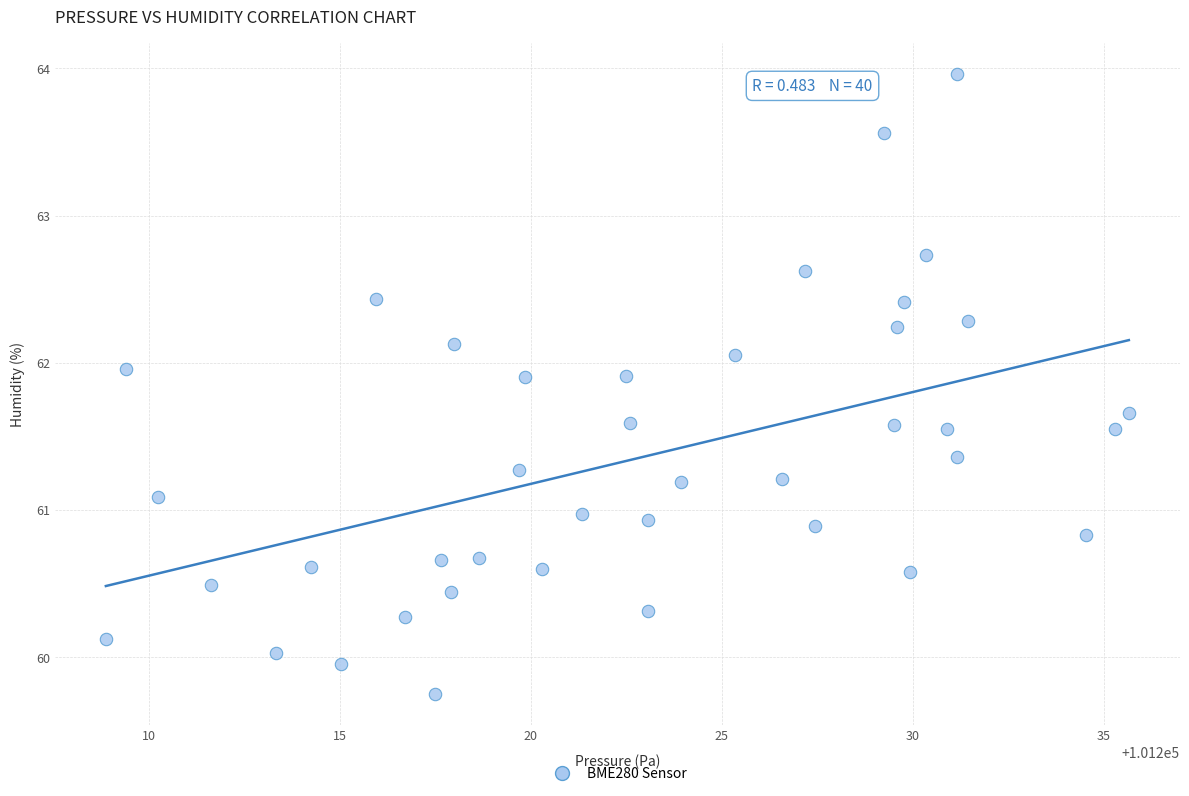

What is the range of Y values (max minus min)?

4.2